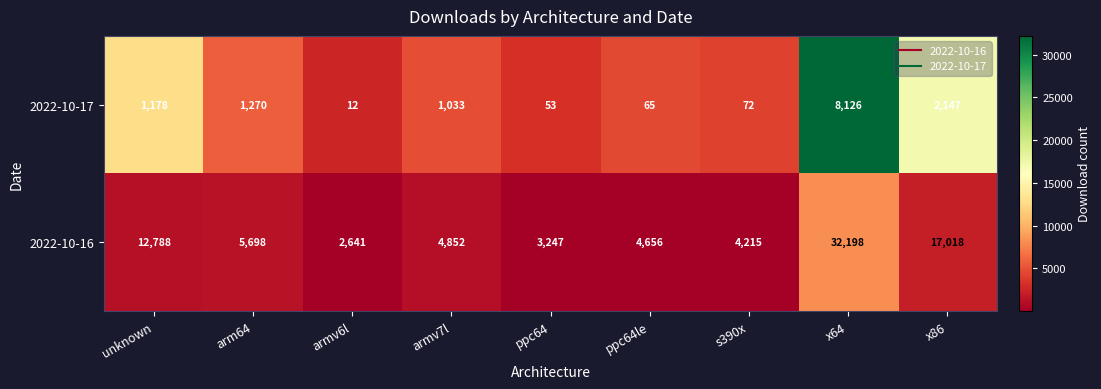

List the series in order of their peak value, highest first.

2022-10-16, 2022-10-17